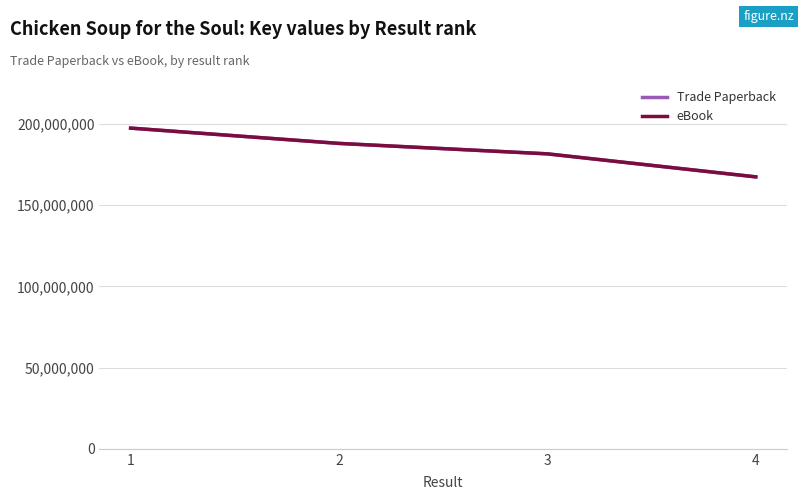

What value does the Trade Paperback series have at 3?

181627897